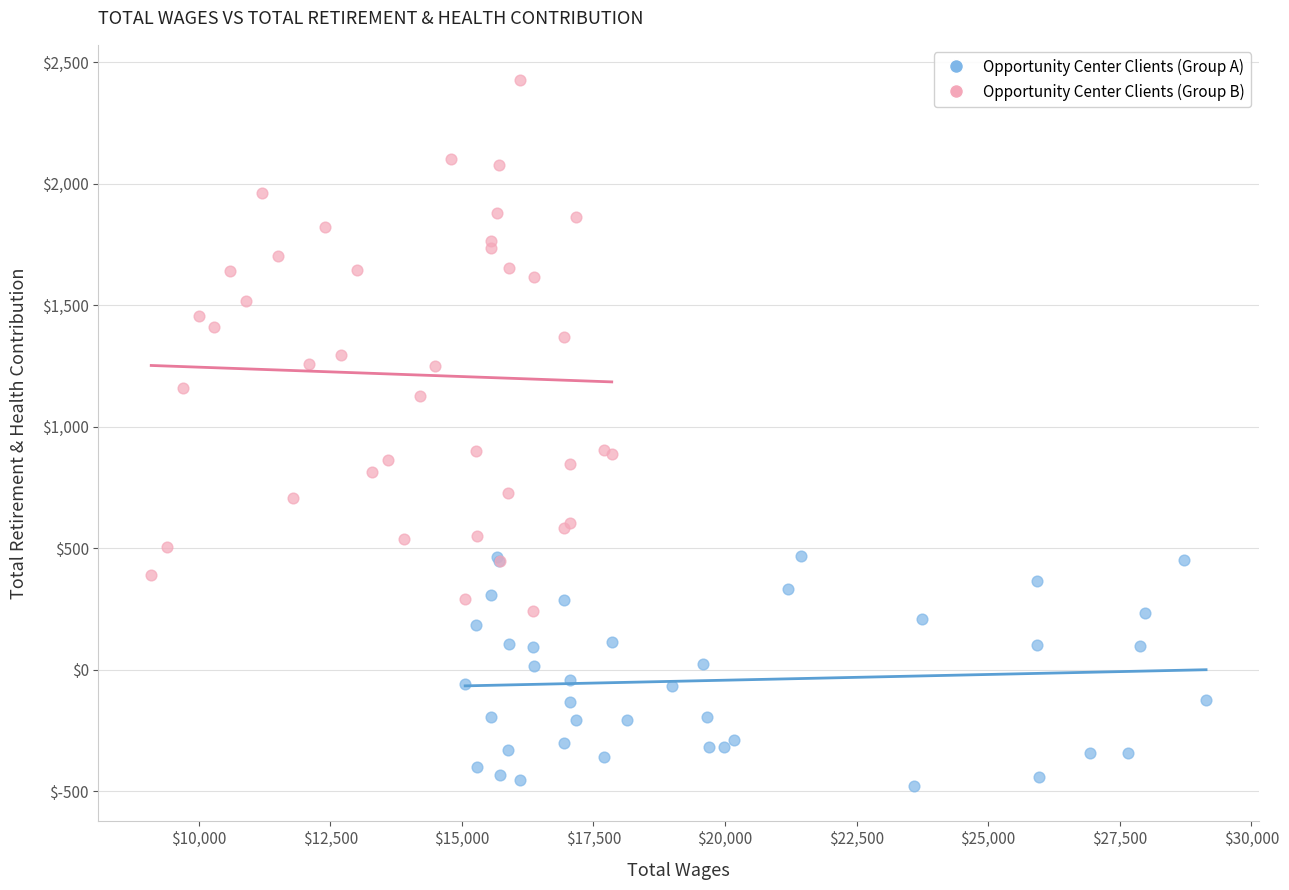

Which series contains the lowest Y value?

Opportunity Center Clients (Group A)